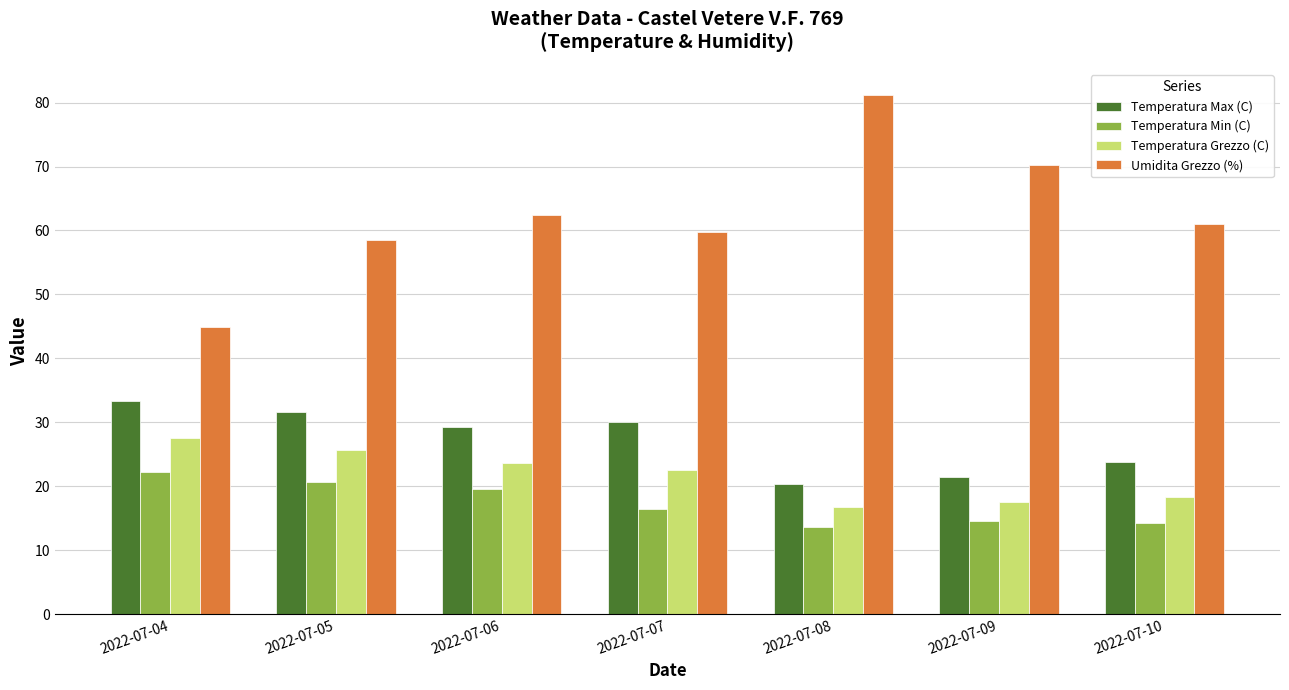

At how many categories does at least one series exceed 41?

7